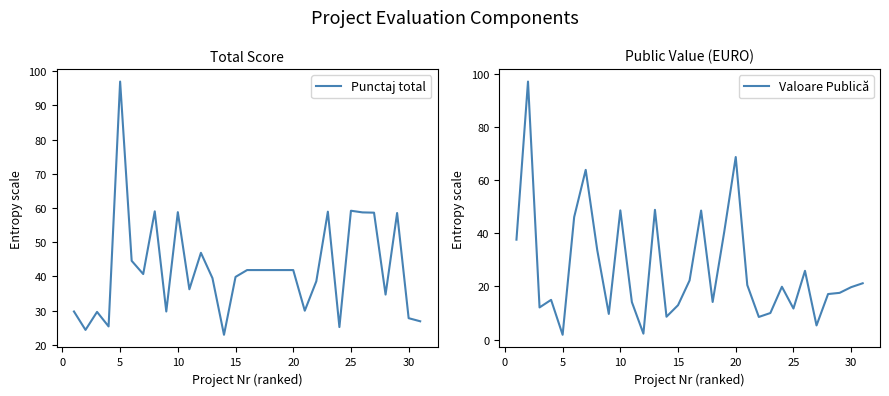

The Punctaj total series shows 82.5 at 10. True or false?

False